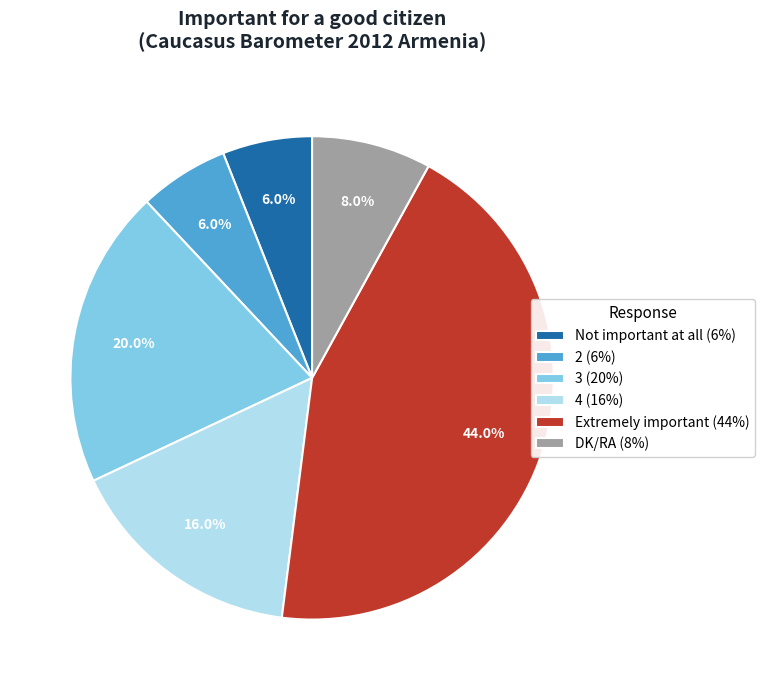

How many slices are in this pie chart?

6